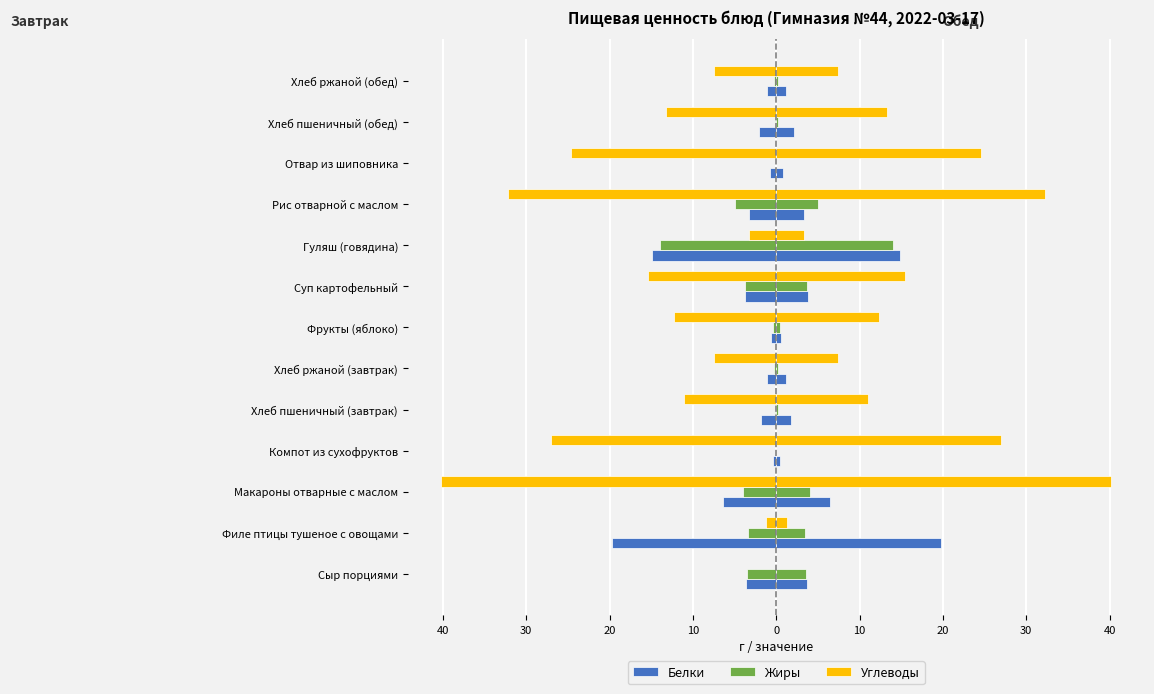

What are all the series names shown in the legend?

Белки, Жиры, Углеводы